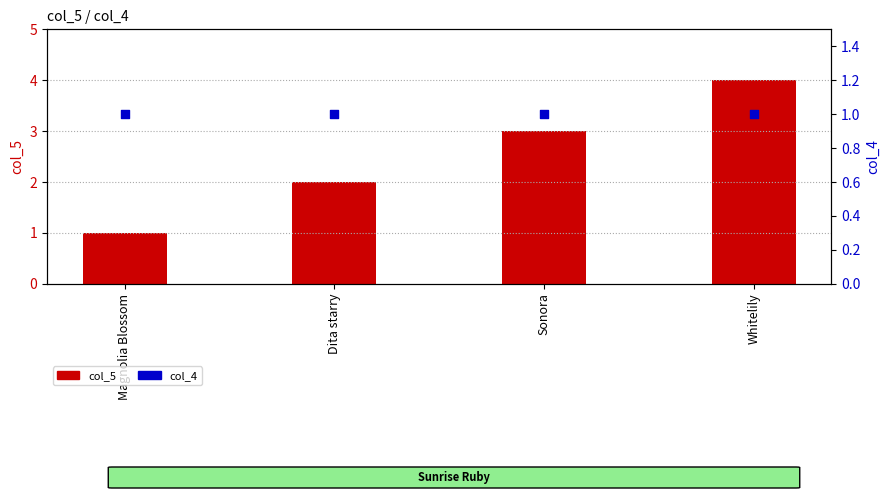

Which series has the largest total across all categories?

col_5